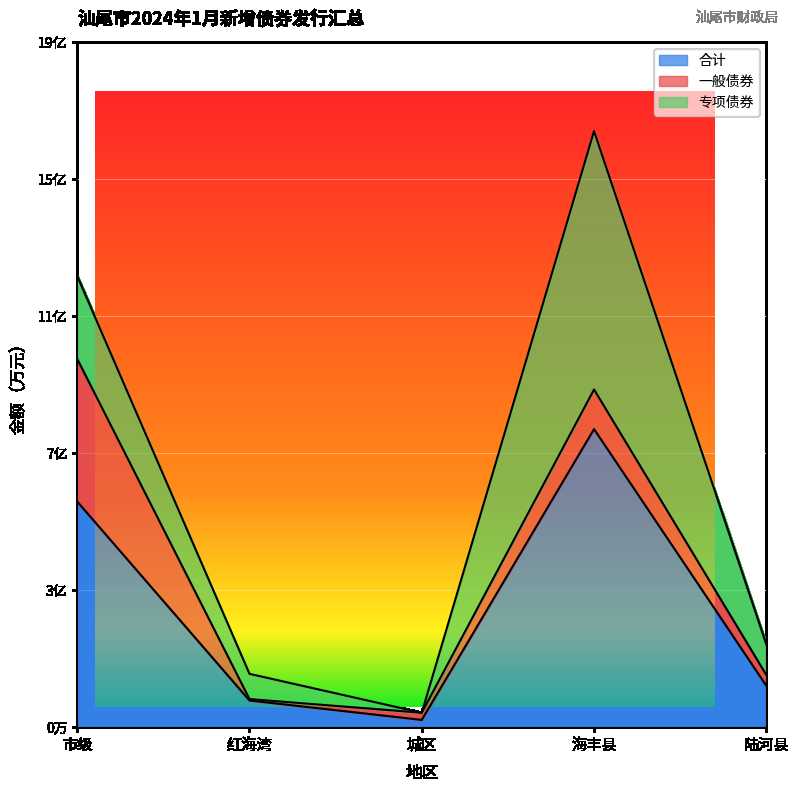

Is it true that 合计 equals 121901 at 海丰县?

False